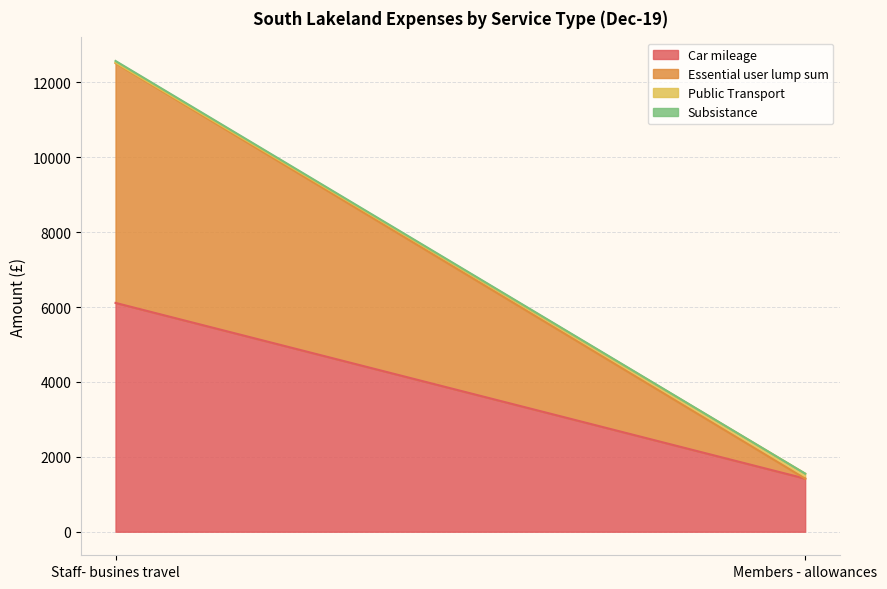

What is the label of the 1st point from the left?

Staff- busines travel